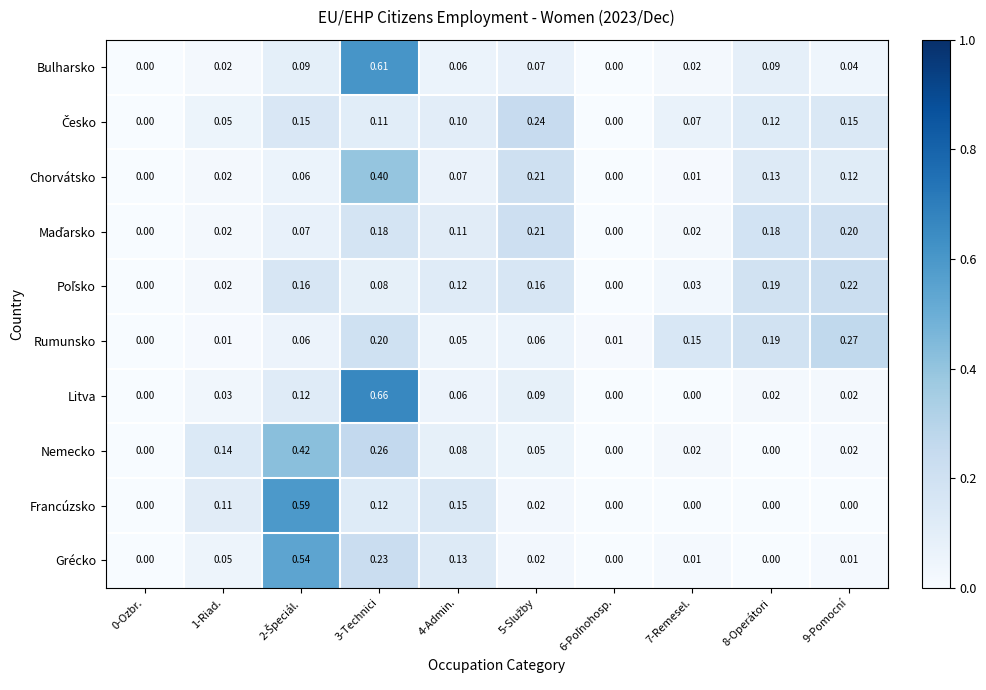

Between 0-Ozbr. and 7-Remesel., which series saw the biggest shift?

Rumunsko